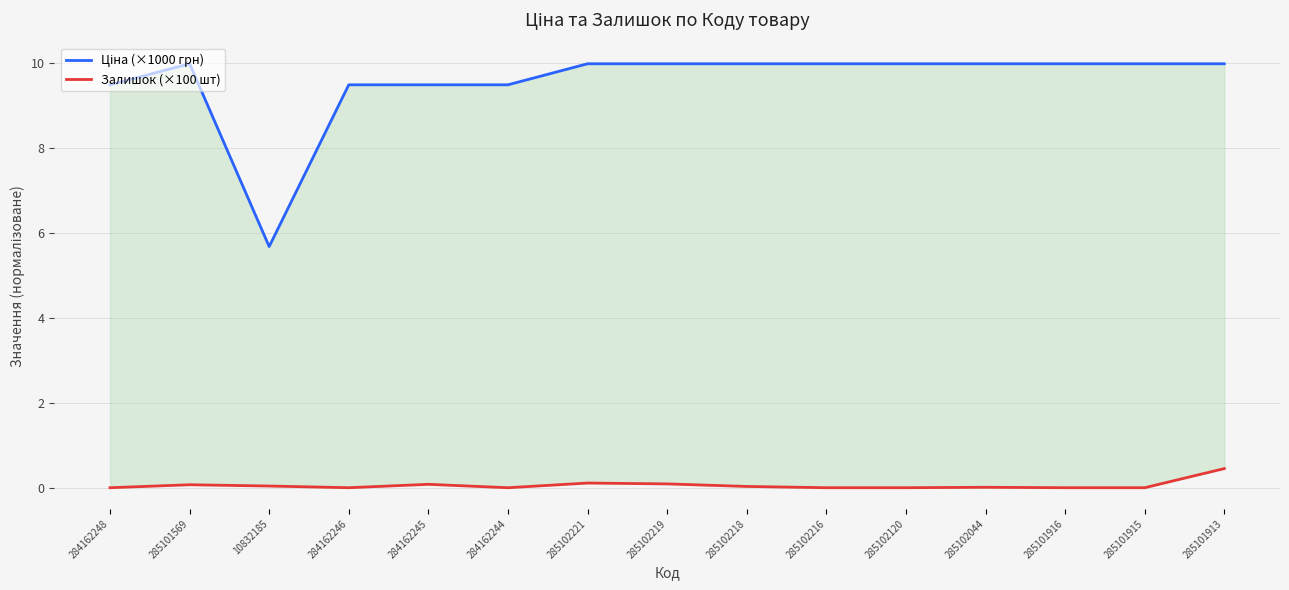

Which series changed the most between 285102221 and 285101916?

Залишок (×100 шт)